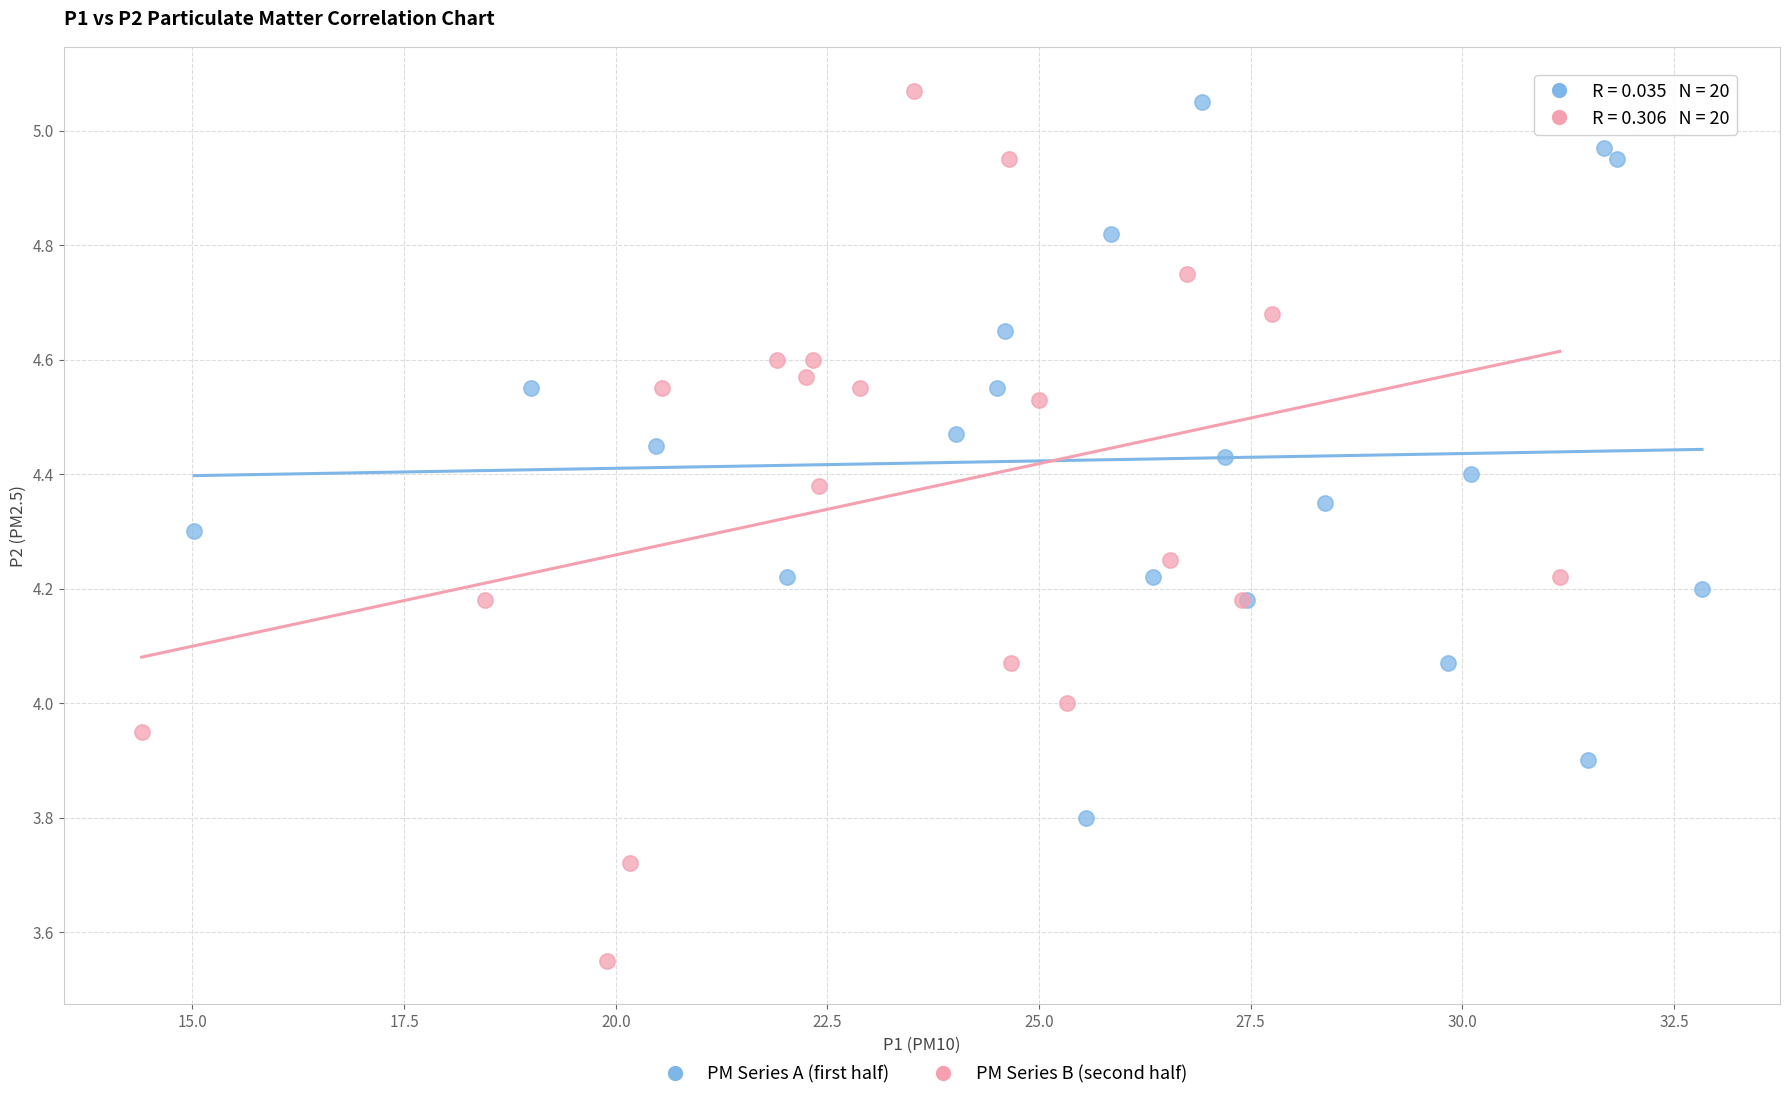

Which series has the widest spread of Y values?

PM Series B (second half)